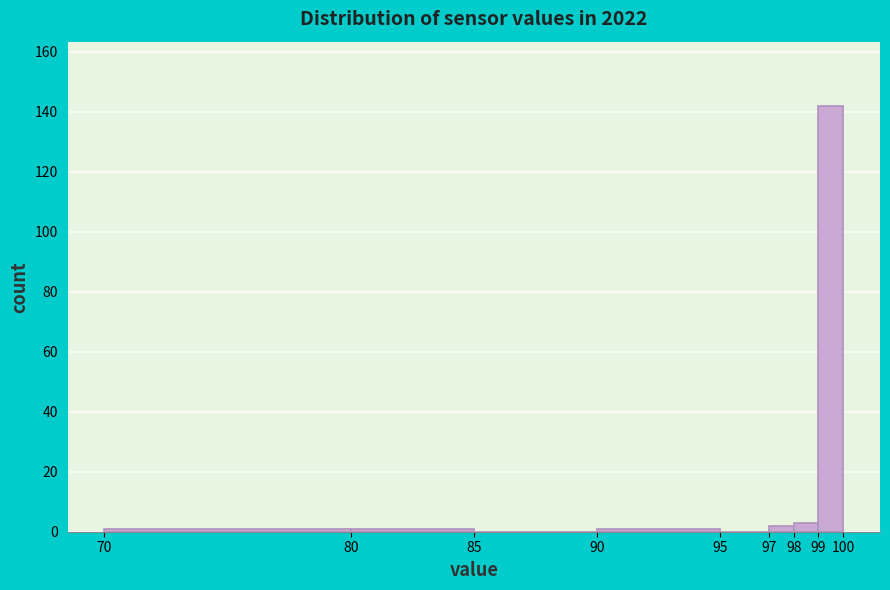

What is the height of the bar covering 99 to 100 on the x-axis? The values are not printed on the chart, so give them approximately, as read against the axis.

142